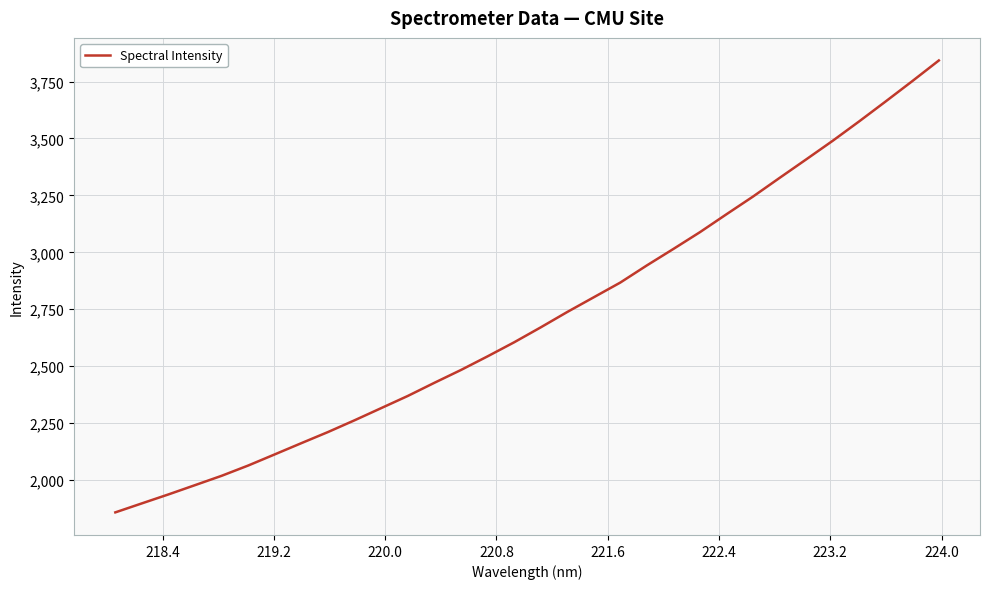

What is the difference between the maximum and minimum values?

1984.5